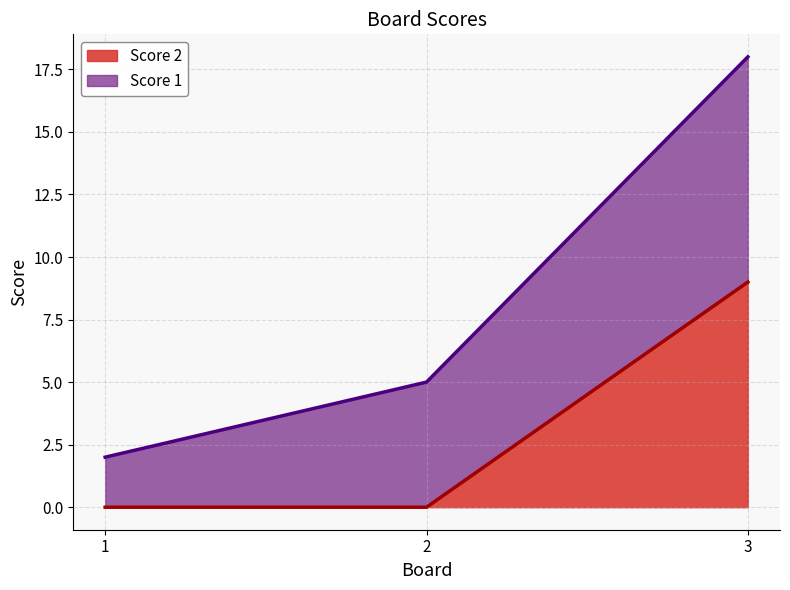

True or false: Score 2 has a value of -6 at 1.

False